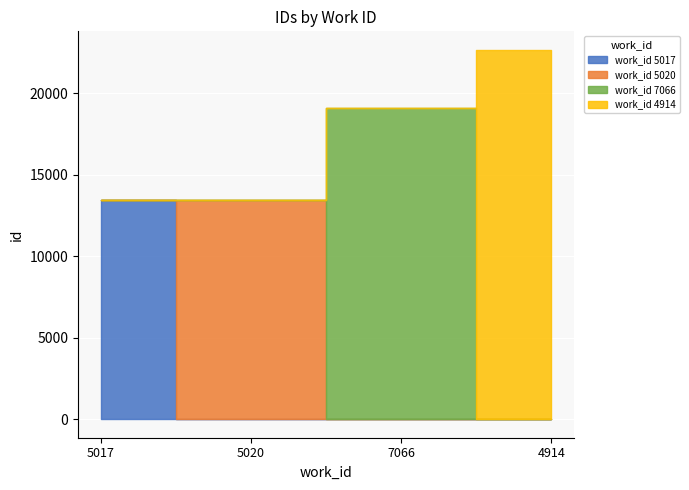

List the labels in order of value, smallest first.

5017, 5020, 7066, 4914